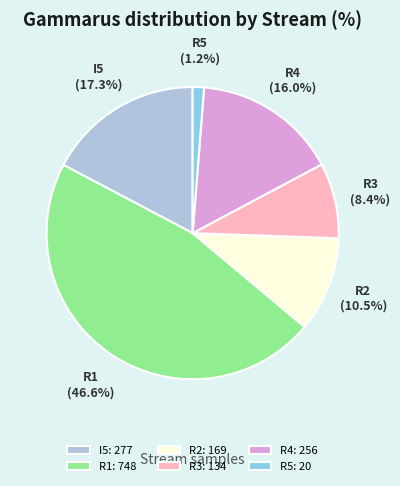

Which category has the smallest portion of the pie?

R5